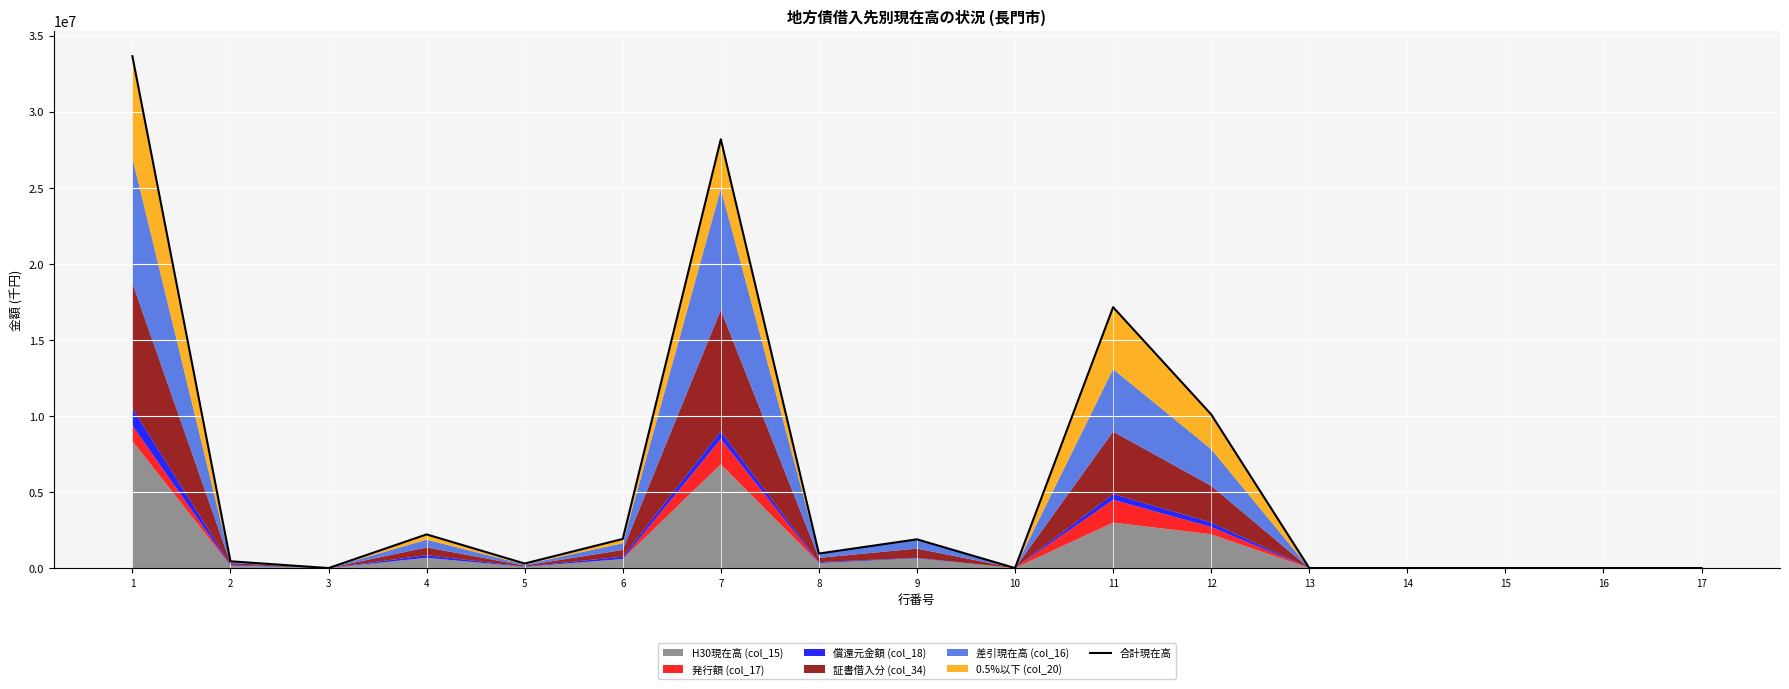

How many data points are less than 446409?

8